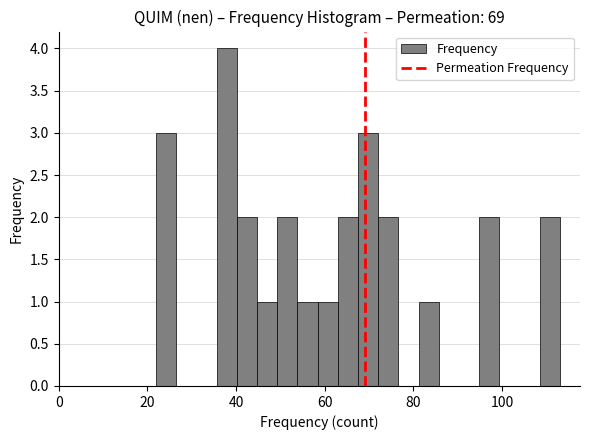

Read against the x-axis, roughly where is the centre of the tallest bar?

38